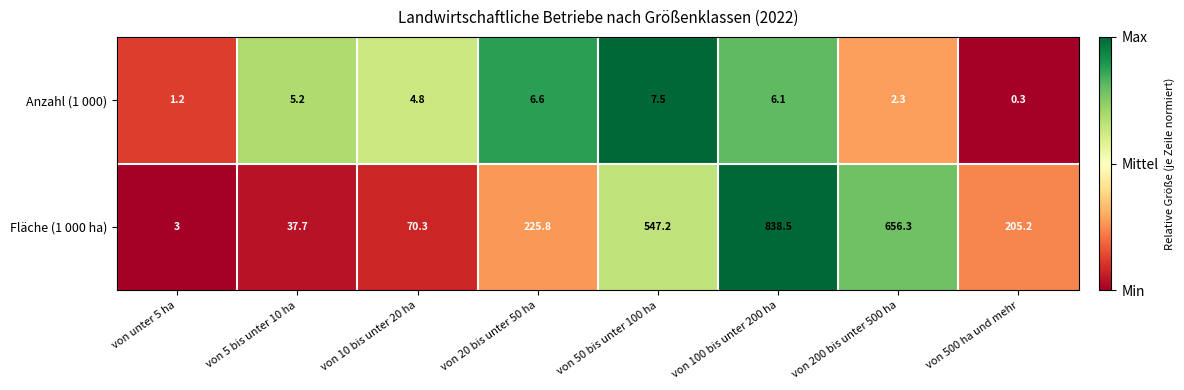

Reading right to left, transcribe all the data shown in this chart.

Anzahl (1 000): von 500 ha und mehr=0.3	von 200 bis unter 500 ha=2.3	von 100 bis unter 200 ha=6.1	von 50 bis unter 100 ha=7.5	von 20 bis unter 50 ha=6.6	von 10 bis unter 20 ha=4.8	von 5 bis unter 10 ha=5.2	von unter 5 ha=1.2
Fläche (1 000 ha): von 500 ha und mehr=205.2	von 200 bis unter 500 ha=656.3	von 100 bis unter 200 ha=838.5	von 50 bis unter 100 ha=547.2	von 20 bis unter 50 ha=225.8	von 10 bis unter 20 ha=70.3	von 5 bis unter 10 ha=37.7	von unter 5 ha=3.0